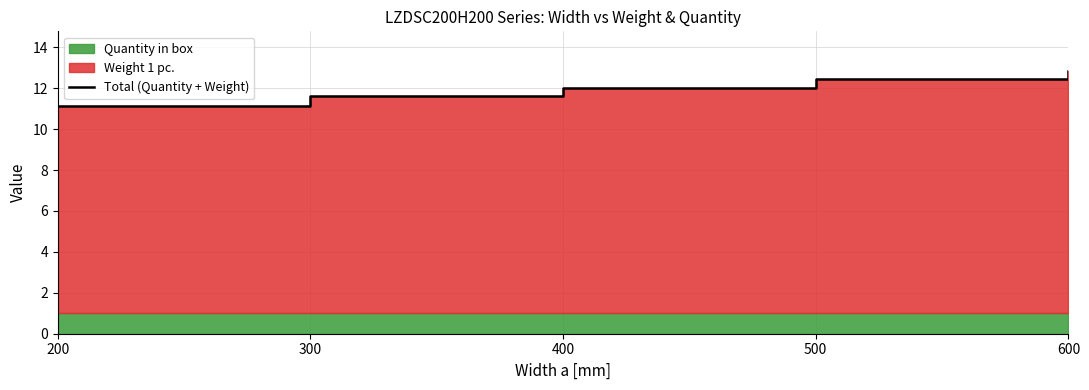

Rank the categories by value from highest to lowest.

600, 500, 400, 300, 200